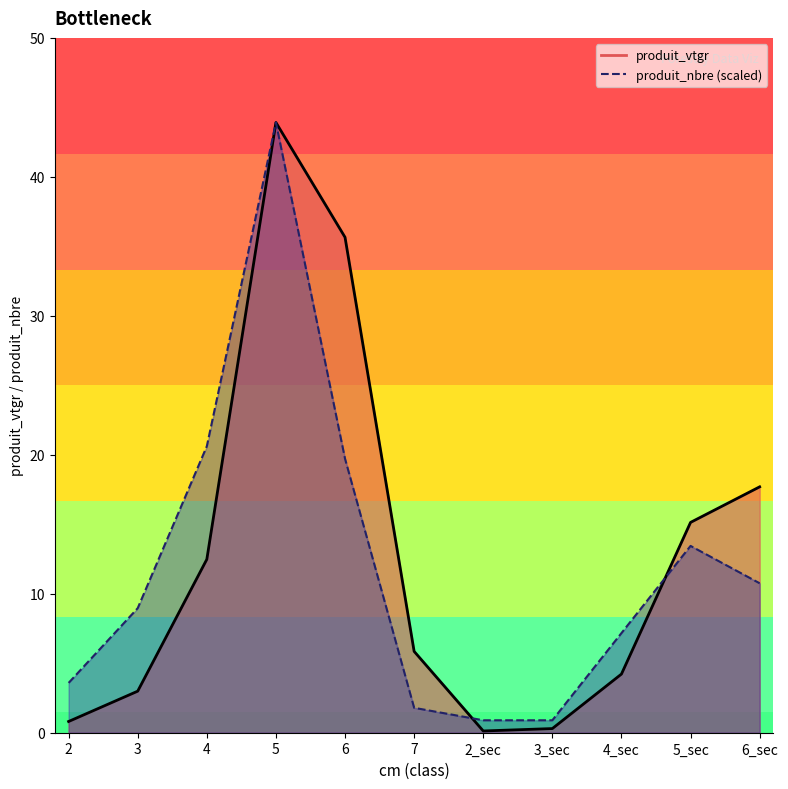

What is the sum of all produit_nbre values?

131.7